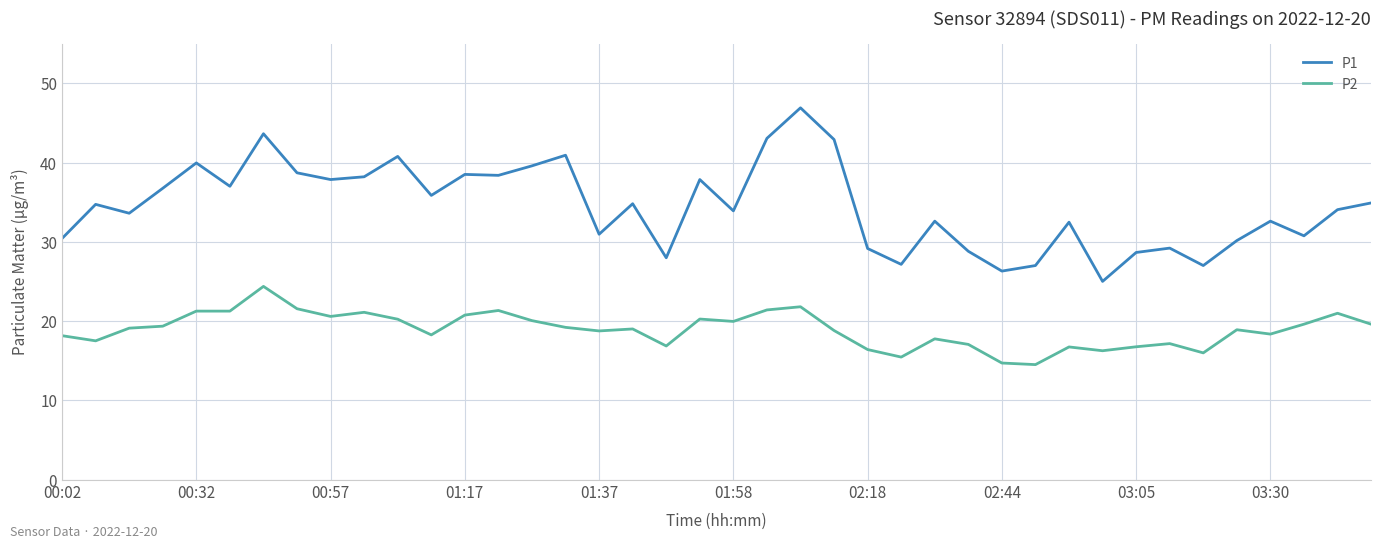

What is the difference between the maximum and minimum values in the P1 series?

21.9